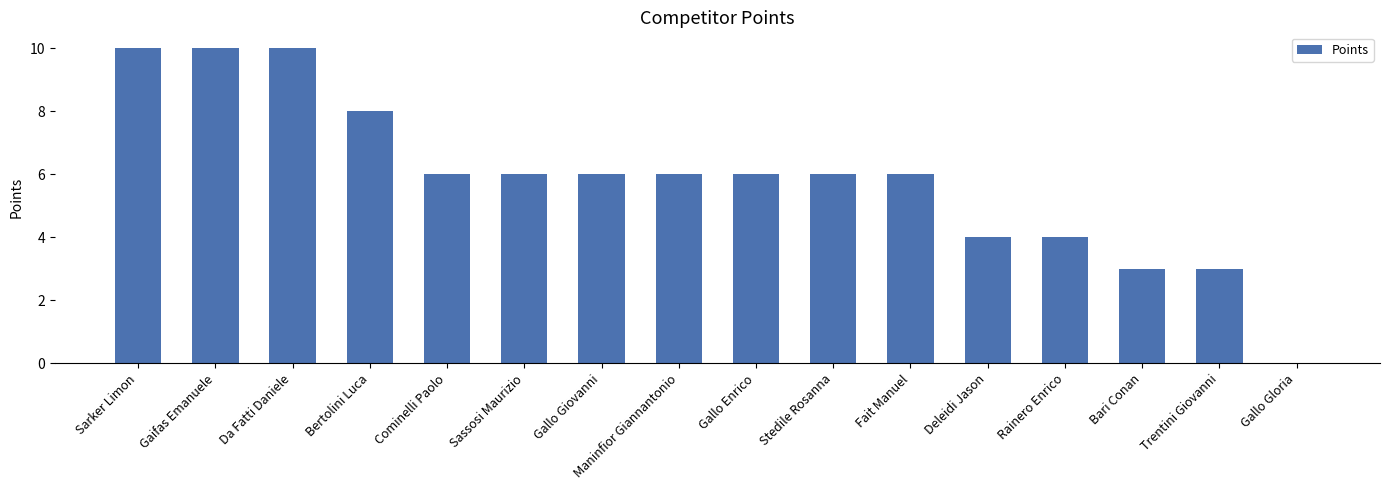

Reading left to right, what are all the values shown in this chart?

Sarker Limon=10	Gaifas Emanuele=10	Da Fatti Daniele=10	Bertolini Luca=8	Cominelli Paolo=6	Sassosi Maurizio=6	Gallo Giovanni=6	Maninfior Giannantonio=6	Gallo Enrico=6	Stedile Rosanna=6	Fait Manuel=6	Deleidi Jason=4	Rainero Enrico=4	Bari Conan=3	Trentini Giovanni=3	Gallo Gloria=0